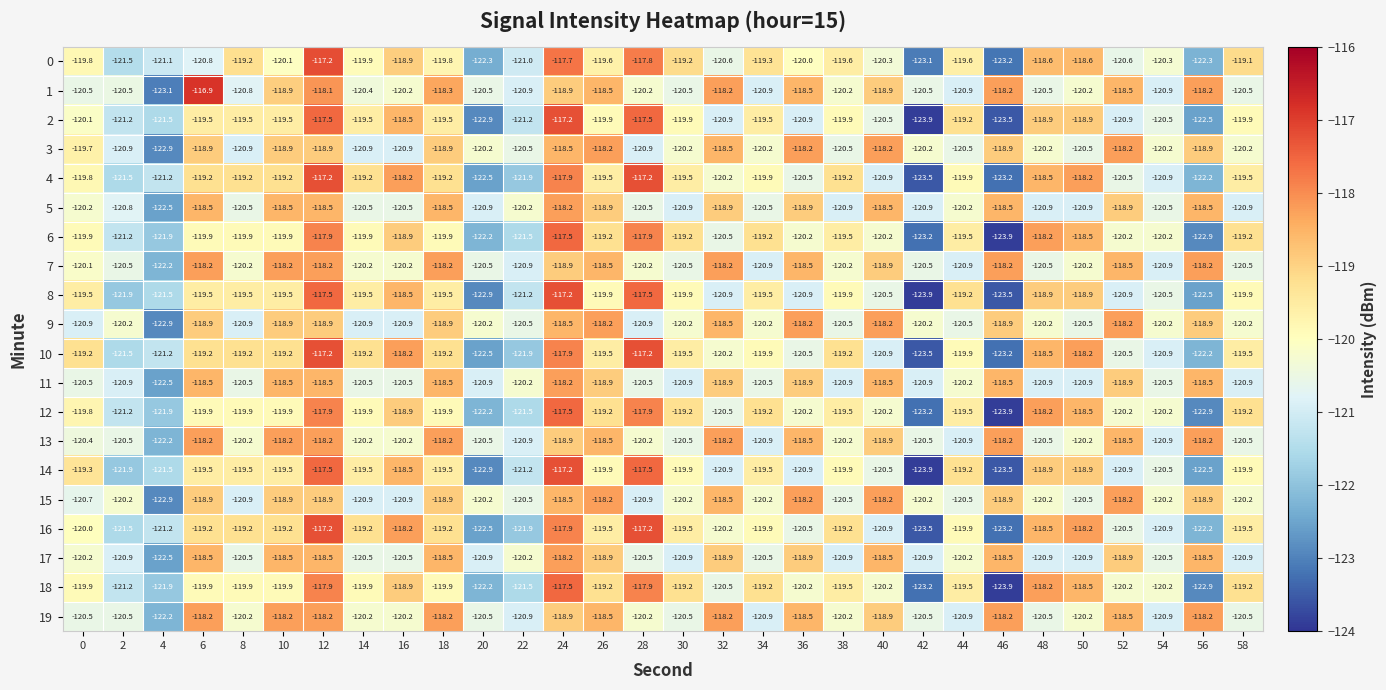

What is the maximum value shown in the chart?

-116.9